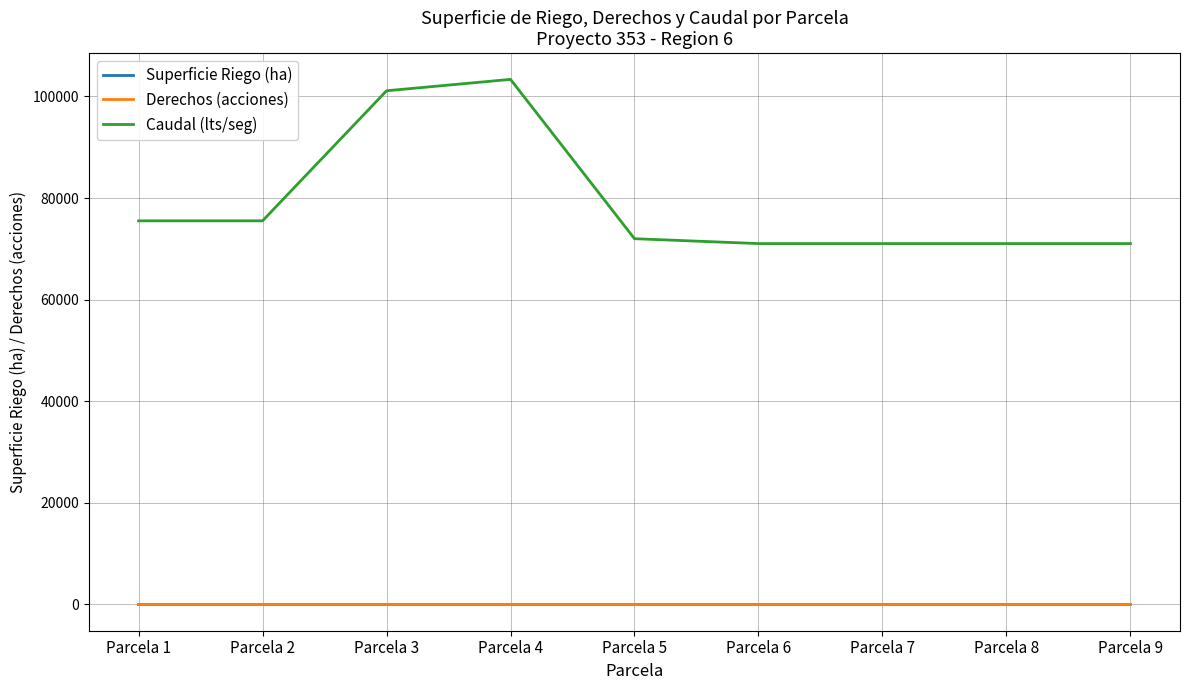

What is the minimum value for Caudal (lts/seg)?

71040.0